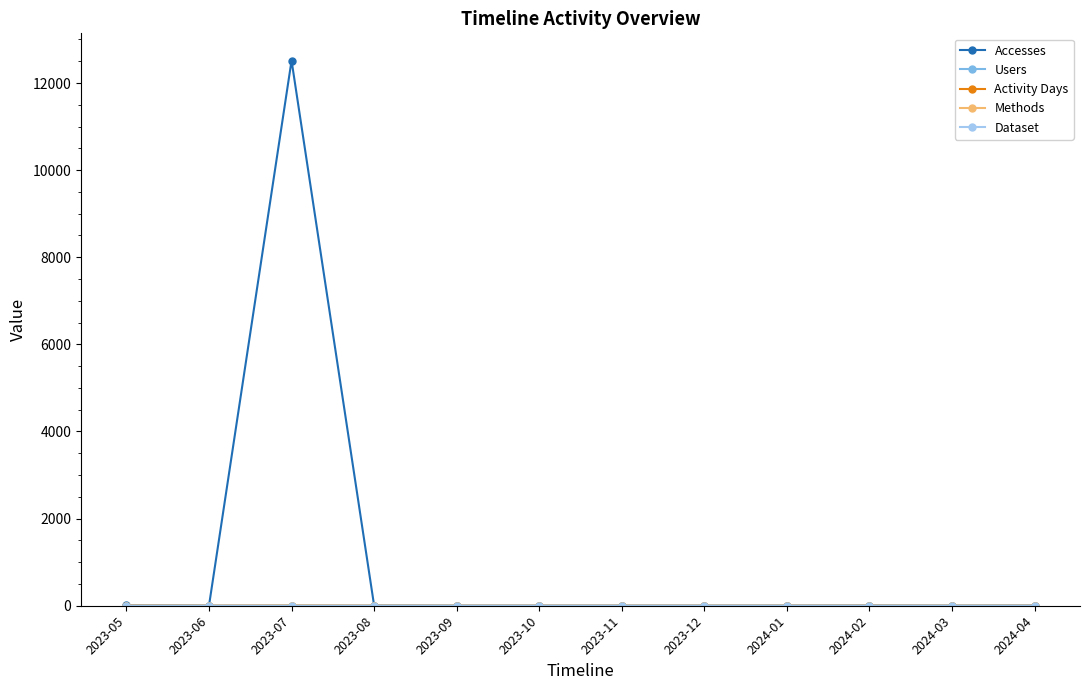

What is the label of the 10th point from the right?

2023-07